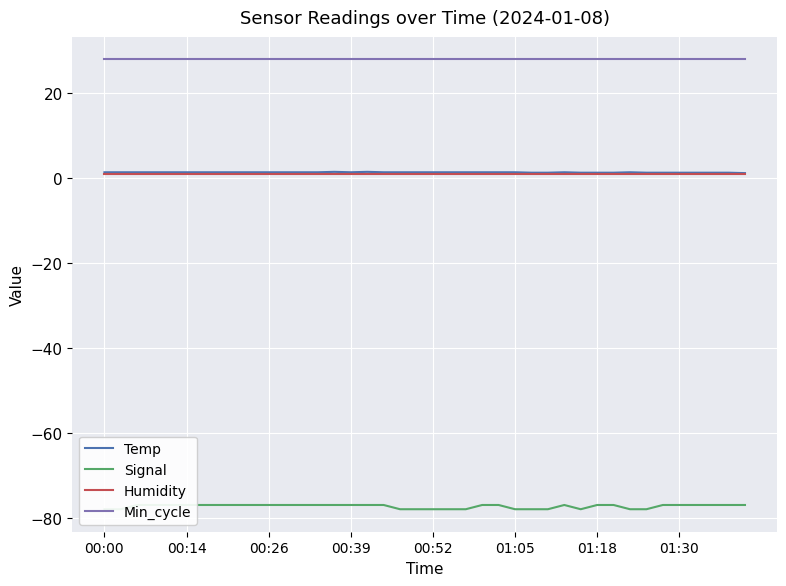

Is it true that Humidity equals 1.0 at 01:05?

True